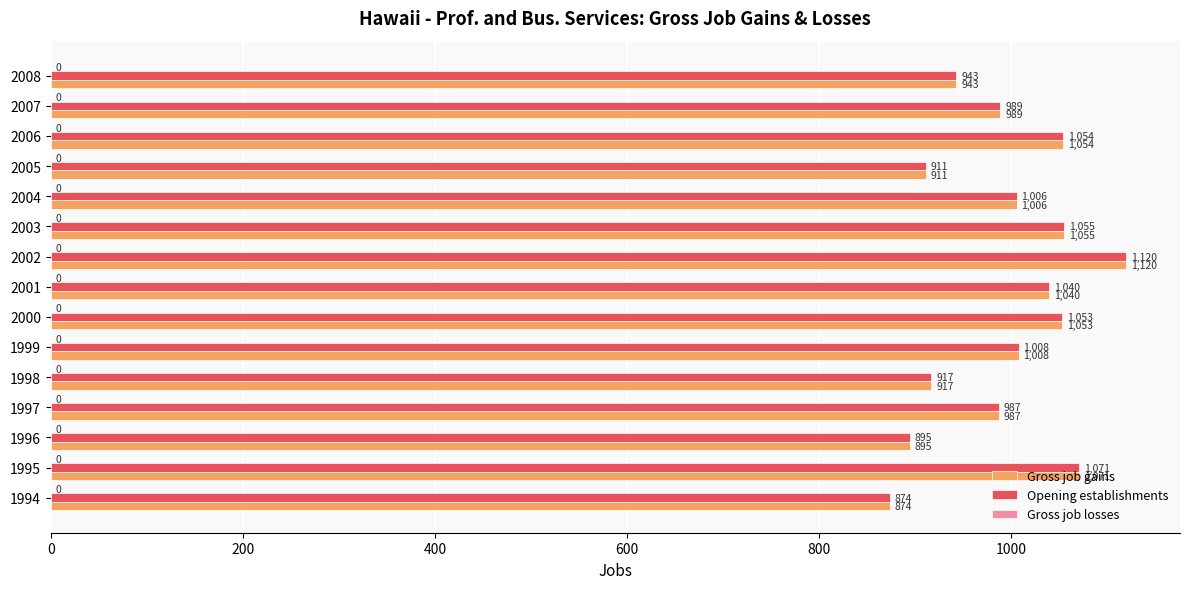

What is the difference between the maximum and minimum values in the Gross job gains series?

246